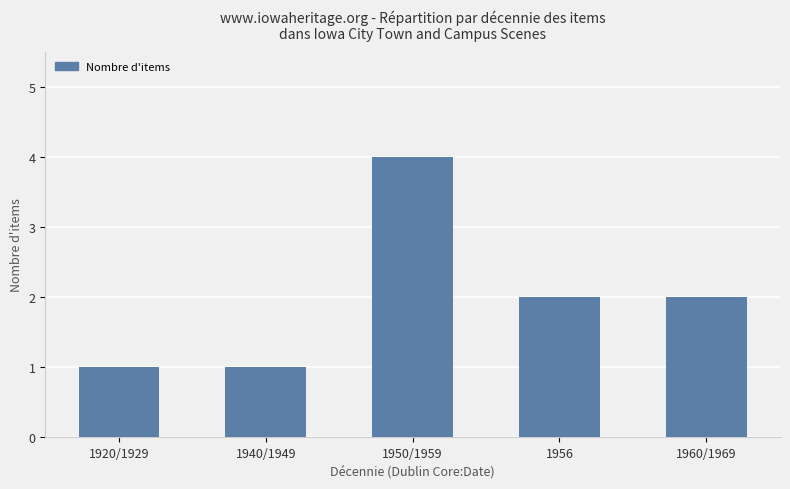

Read the value at 1956.

2